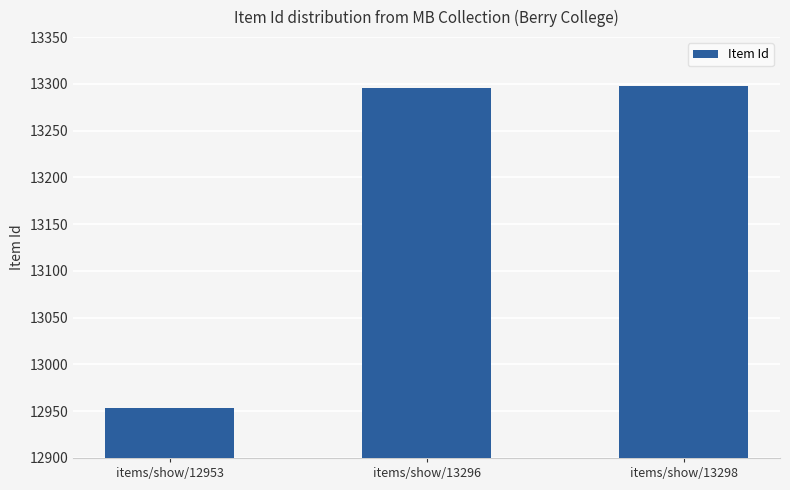

Between items/show/12953 and items/show/13296, which is larger?

items/show/13296